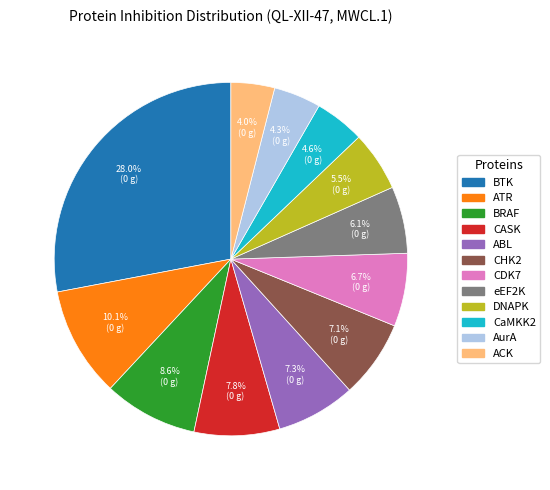

Approximately how many times larger is the value at ABL compared to DNAPK?

1.3